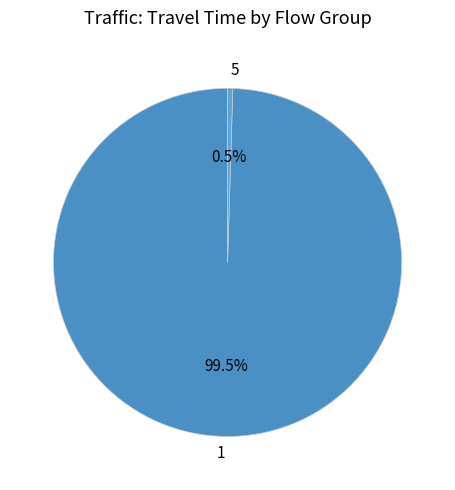

Is 1 the majority of the pie?

Yes